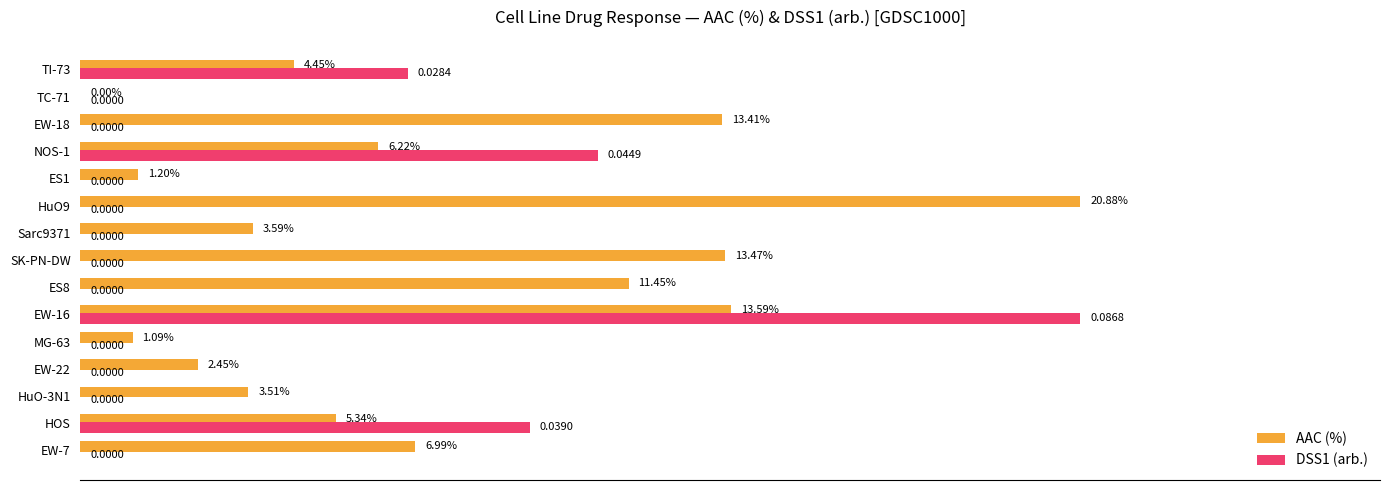

Which series changed the most between EW-7 and EW-16?

DSS1 (arb.)